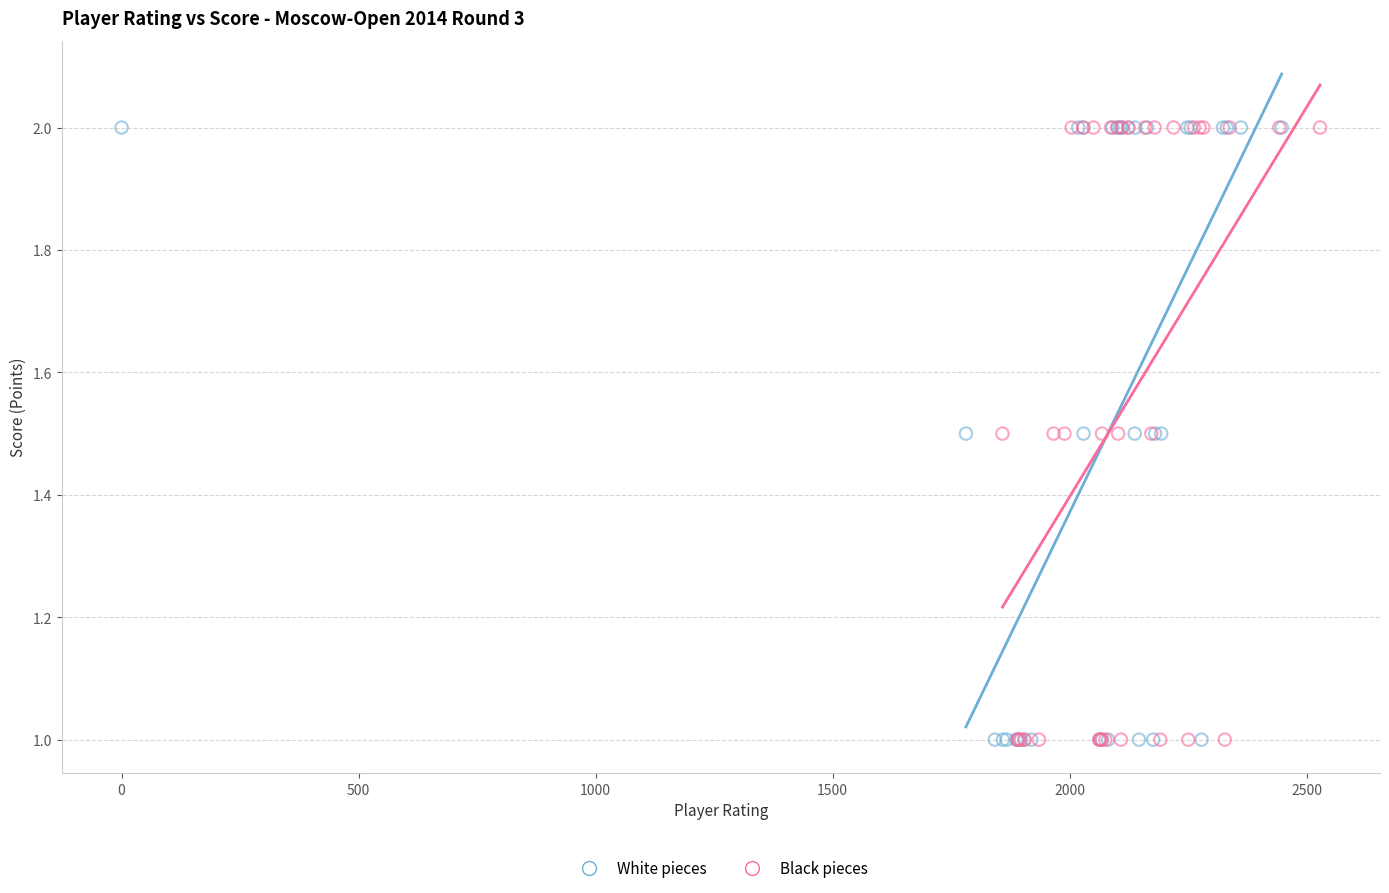

What are all the series names shown in the legend?

White pieces, Black pieces